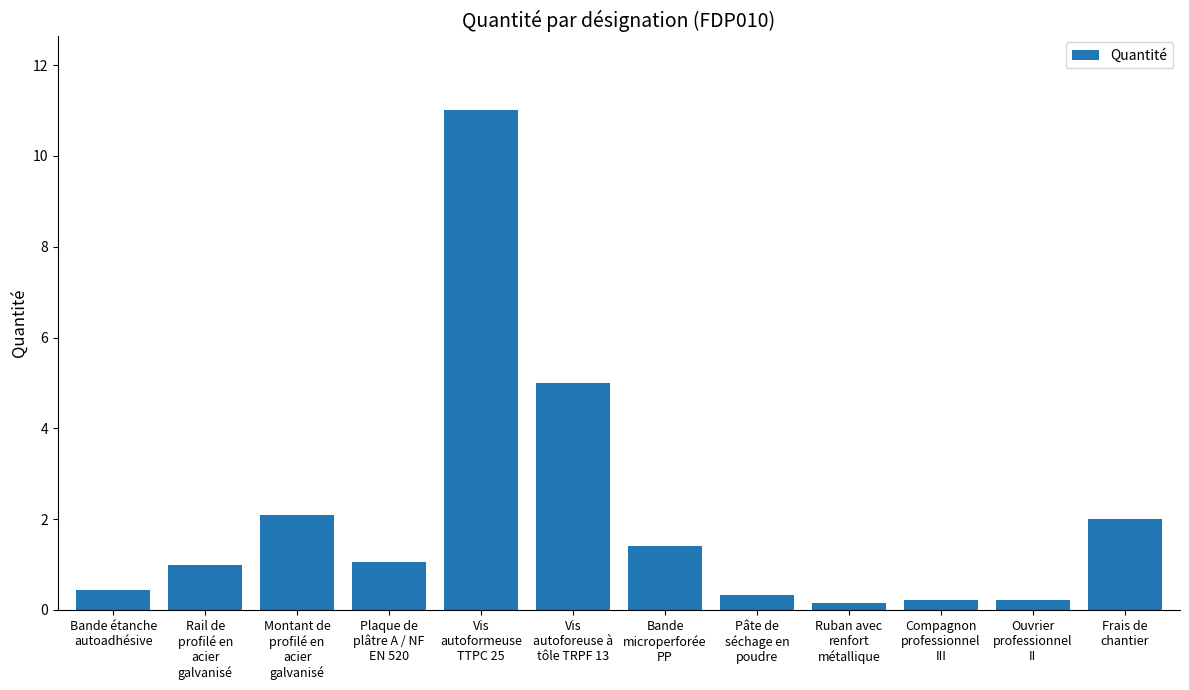

What is the value of the 1st bar from the left?

0.5